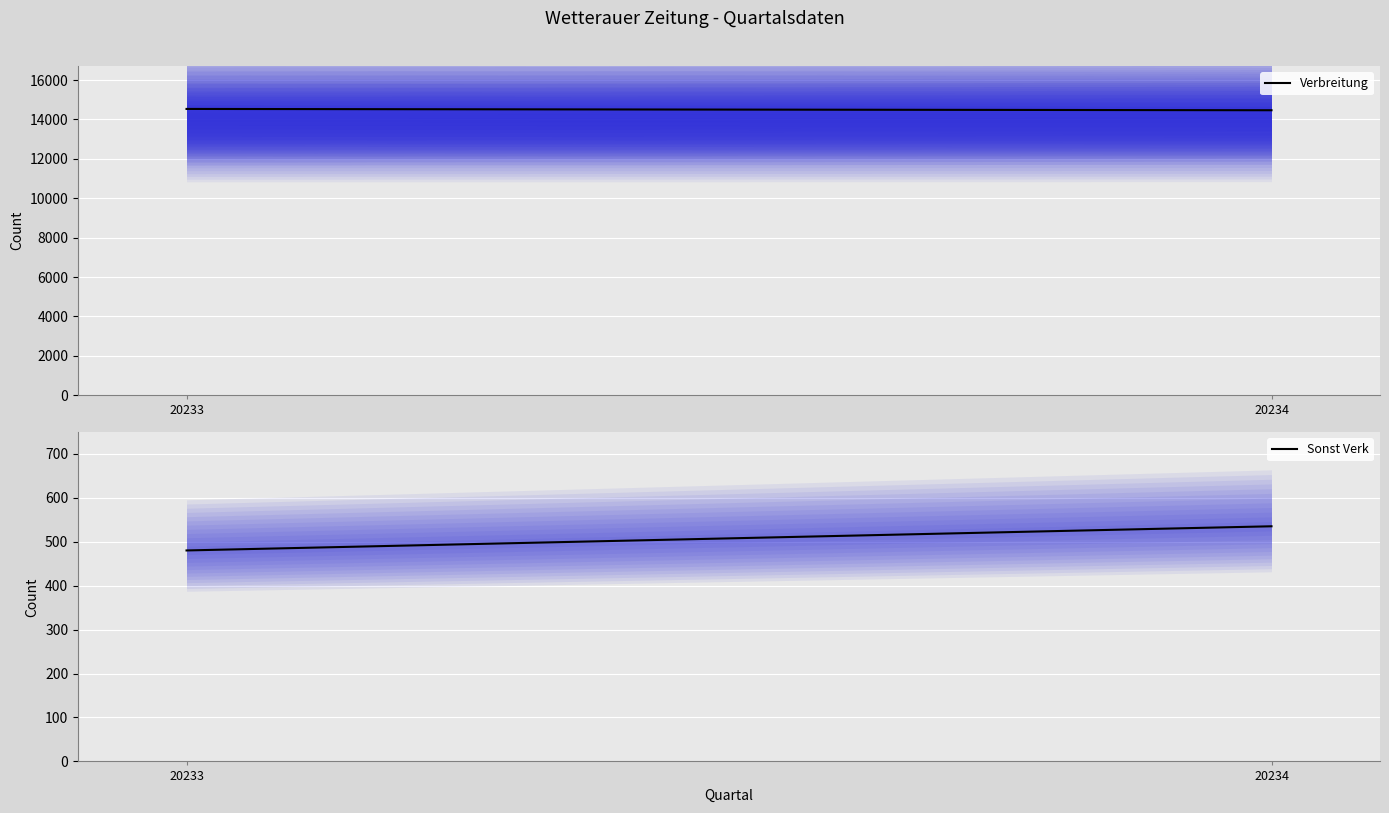

The Sonst Verk series shows 153 at 20233. True or false?

False